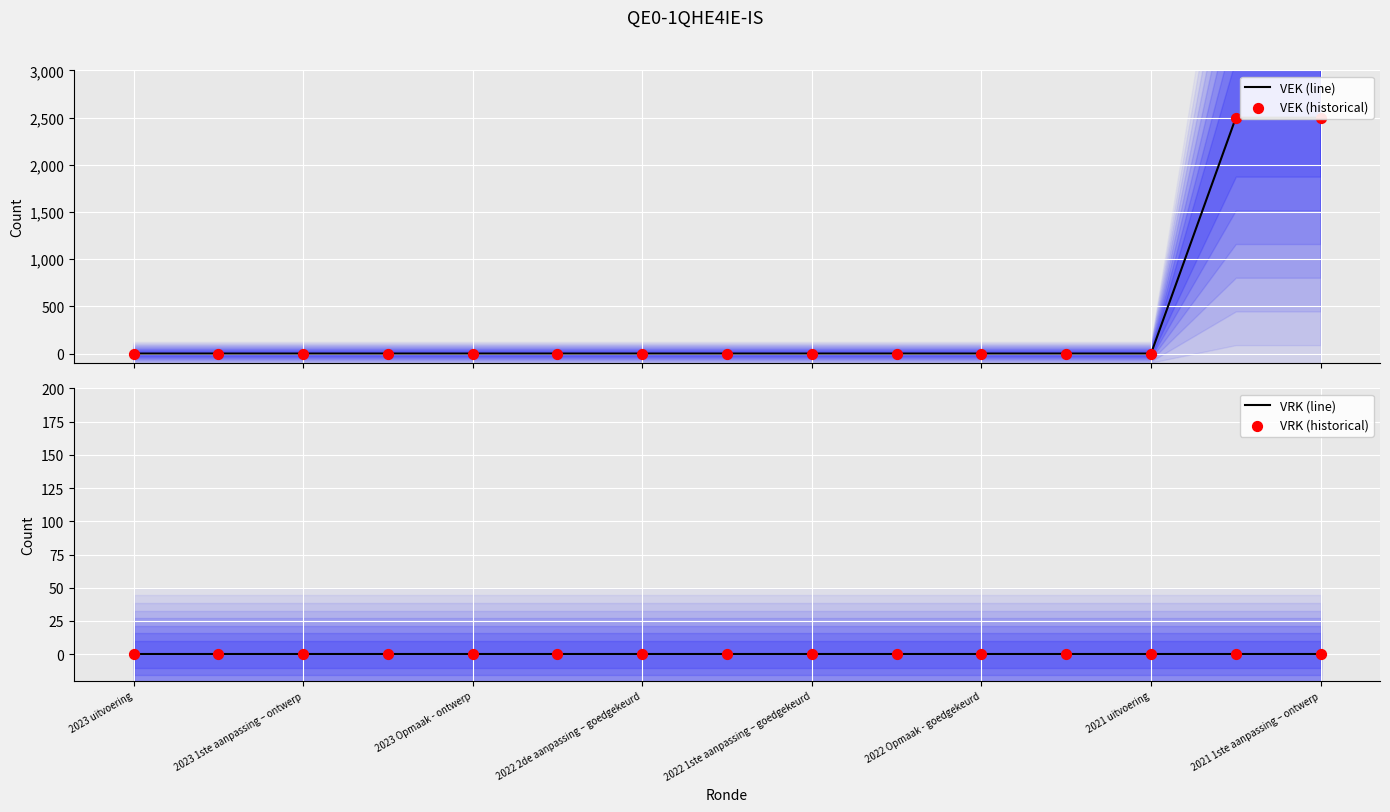

Which series contains the lowest Y value?

VEK (line)